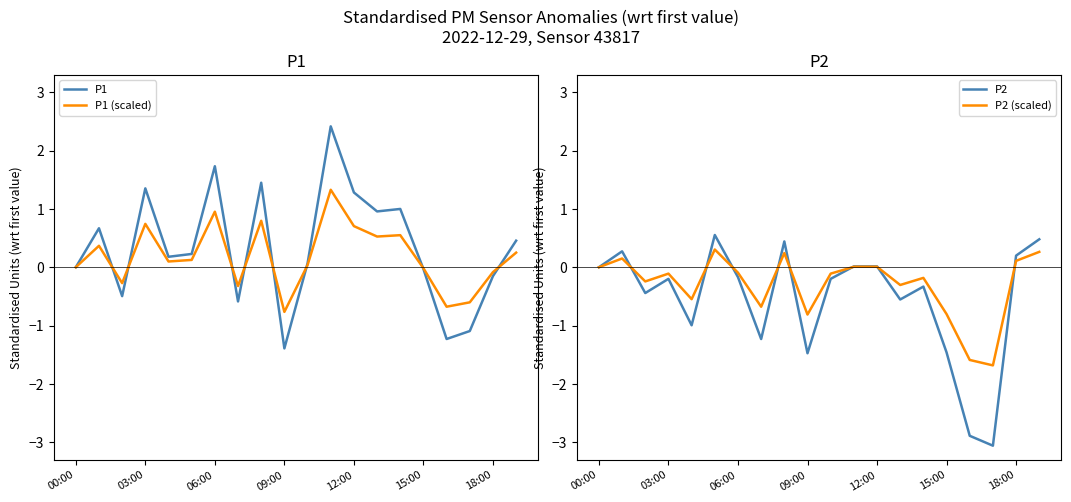

Does the chart display data point markers on the line(s)?

No